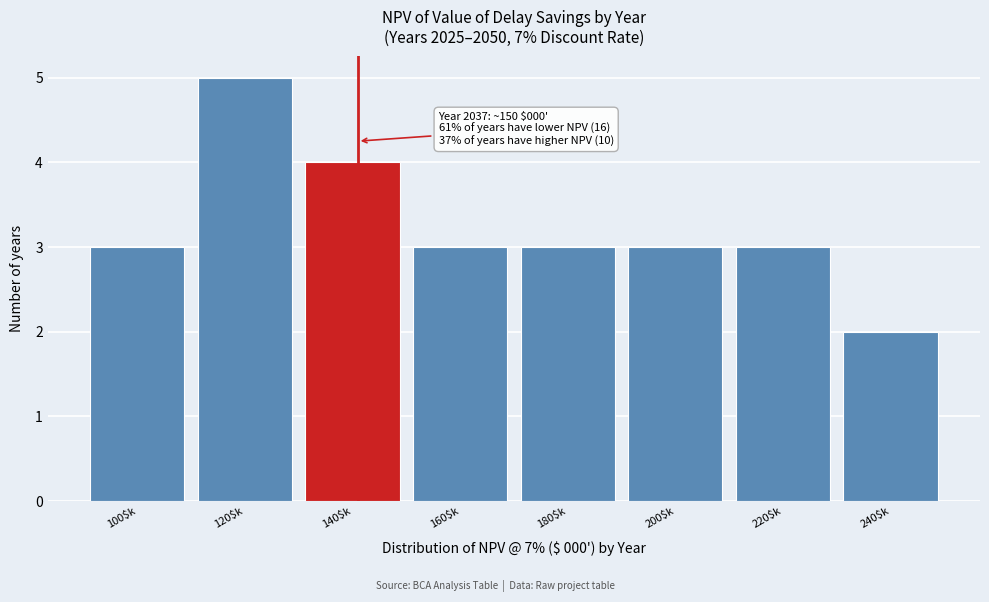

Reading left to right, extract all data points from this chart.

3	5	4	3	3	3	3	2